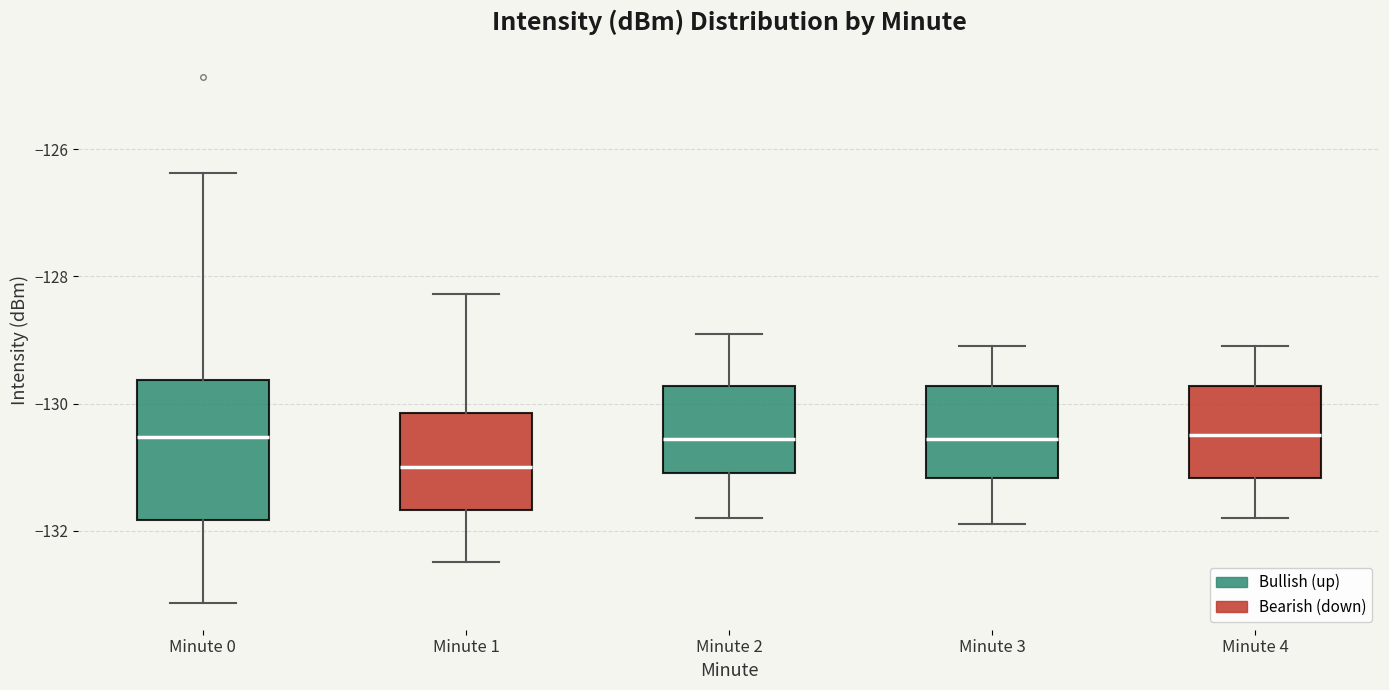

Comparing the boxes themselves (not the whiskers), which one is the tallest?

Minute 0